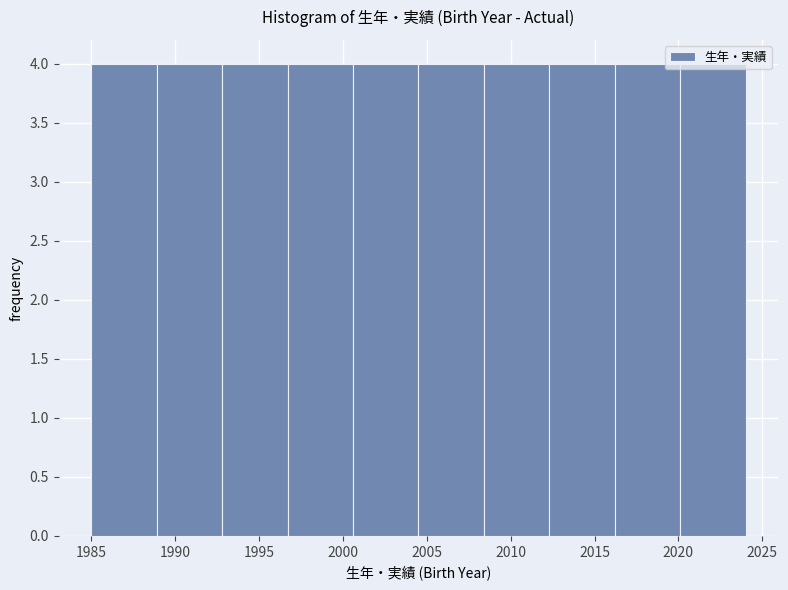

Reading left to right, list every bar in this chart as the range it spans on the x-axis followed by its height. Neither the bar edges nor the heights are printed on the chart, so give them approximately, as read against the axes.

1985.0 to 1988.9: 4
1988.9 to 1992.8: 4
1992.8 to 1996.7: 4
1996.7 to 2000.6: 4
2000.6 to 2004.5: 4
2004.5 to 2008.4: 4
2008.4 to 2012.3: 4
2012.3 to 2016.2: 4
2016.2 to 2020.1: 4
2020.1 to 2024.0: 4